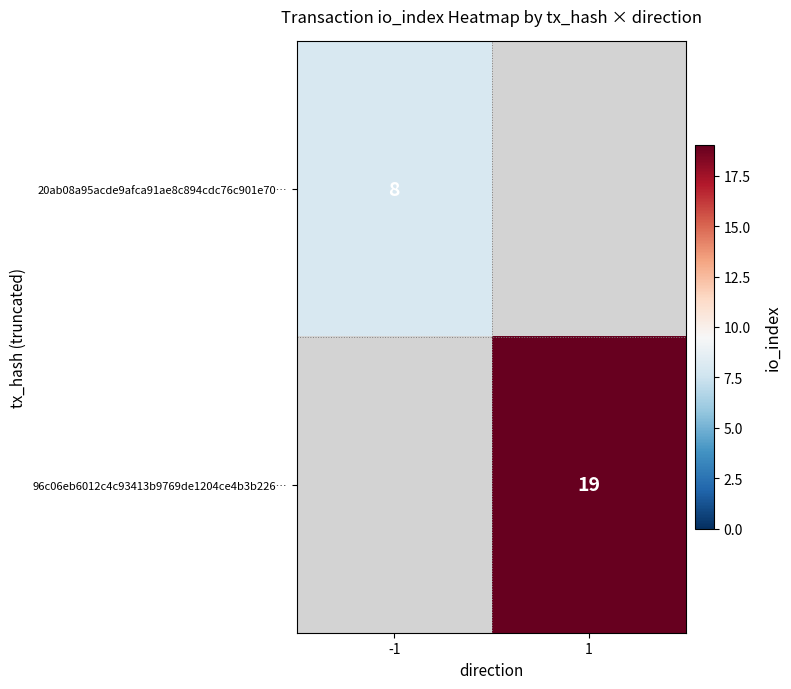

Which category has the highest value across all series?

1